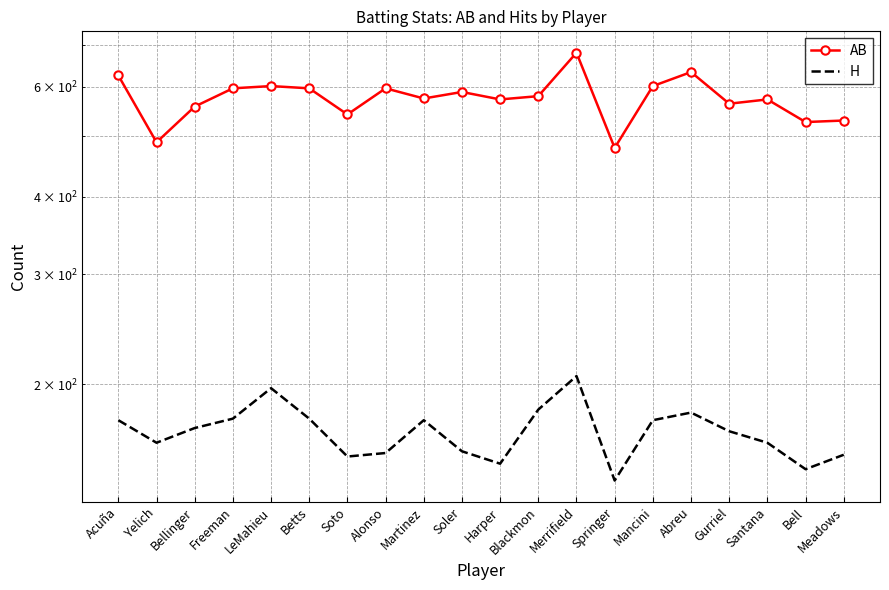

True or false: H and AB intersect in this chart.

False